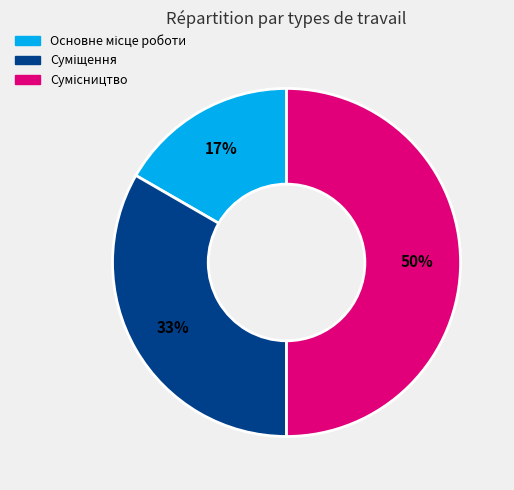

How many segments does this pie chart have?

3